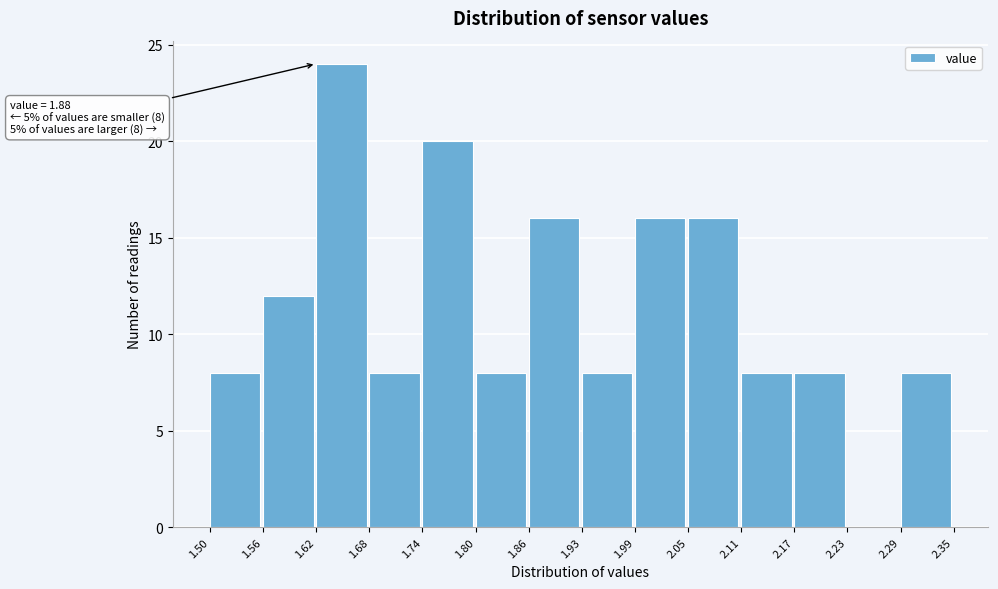

Which range on the x-axis has the tallest bar?

1.62 to 1.68